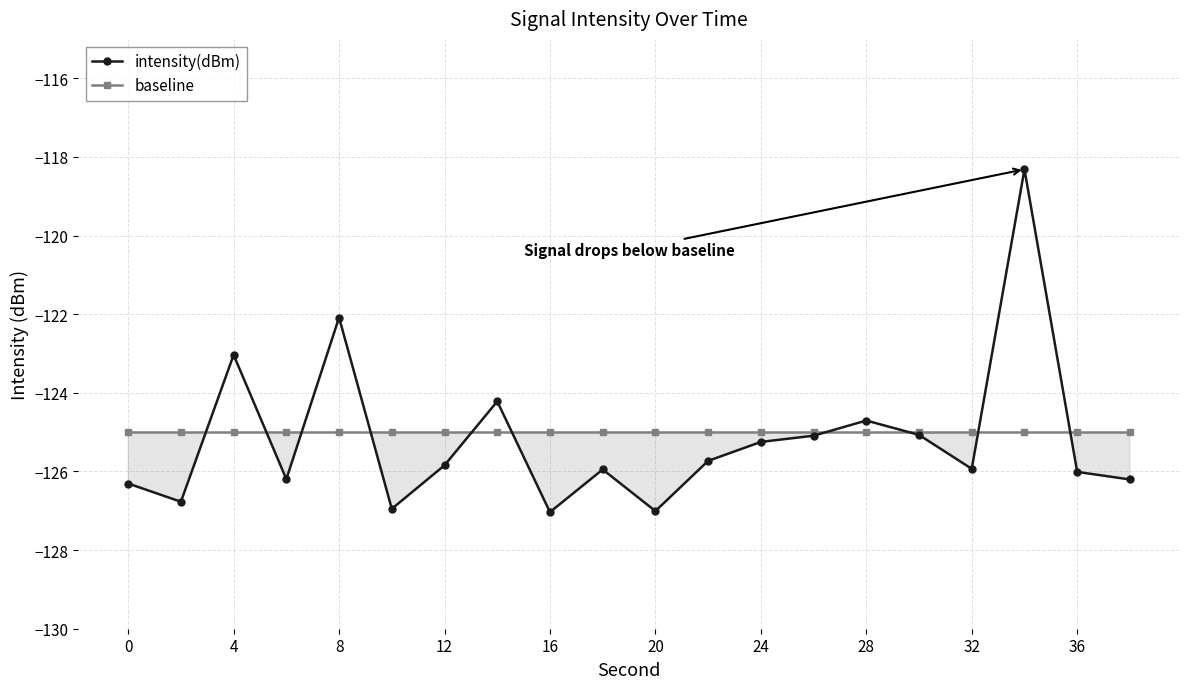

How many values in the intensity(dBm) series exceed -125?

5